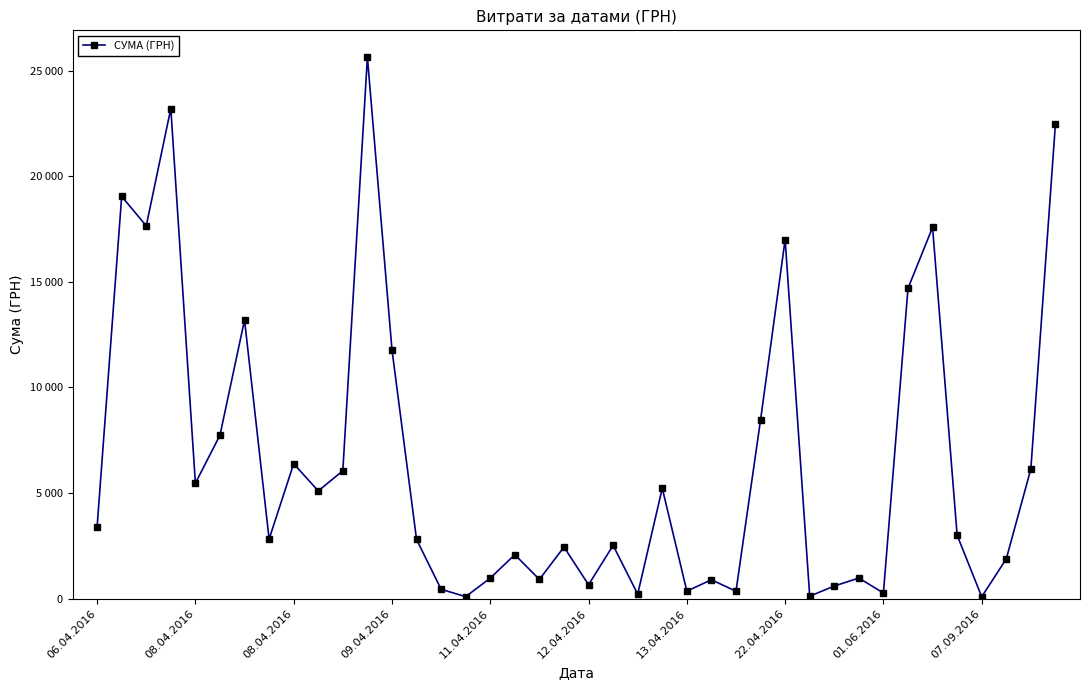

Does the chart have visible grid lines?

No